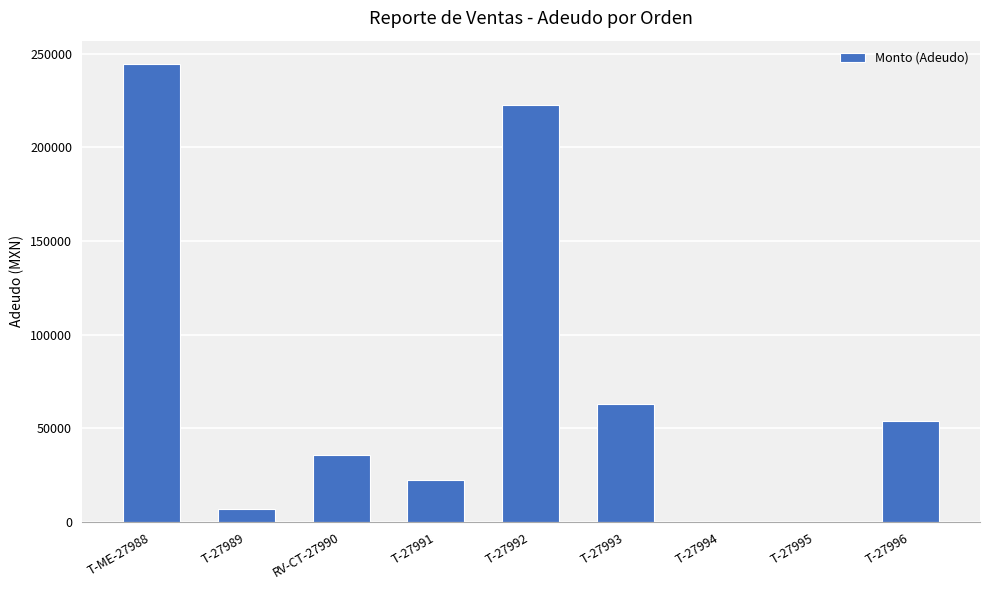

At which label is the value closest to 122357?

T-27993